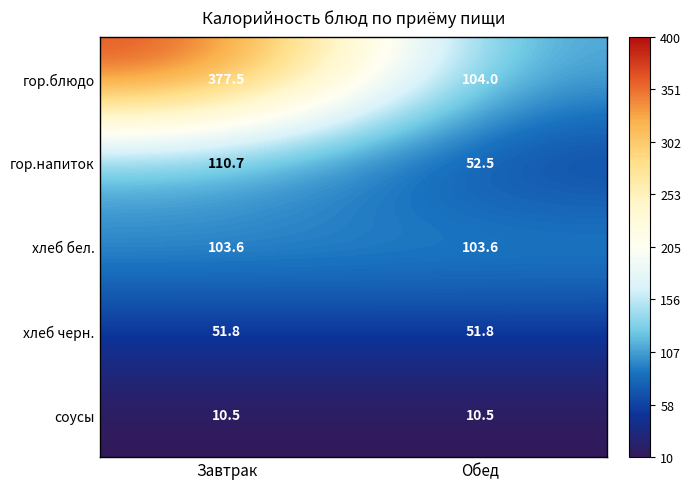

How many categories are shown in the chart?

2